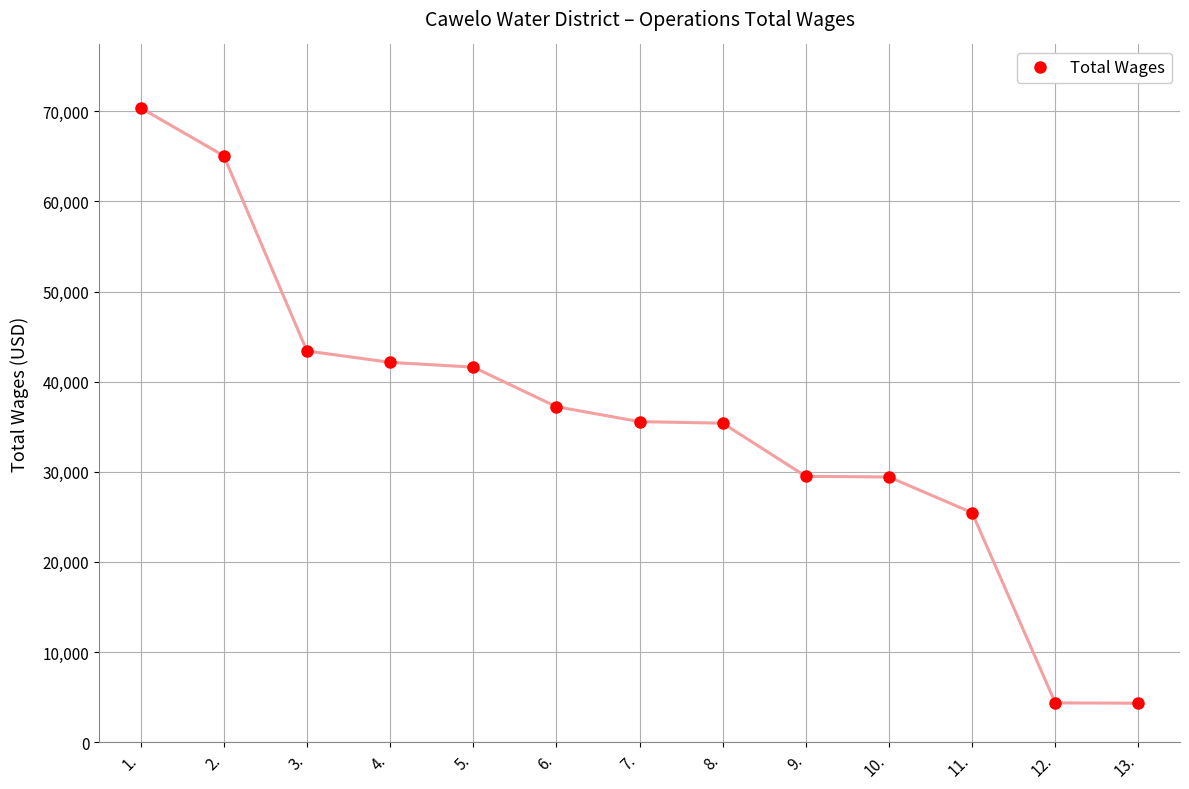

Between 1. and 9., which is larger?

1.